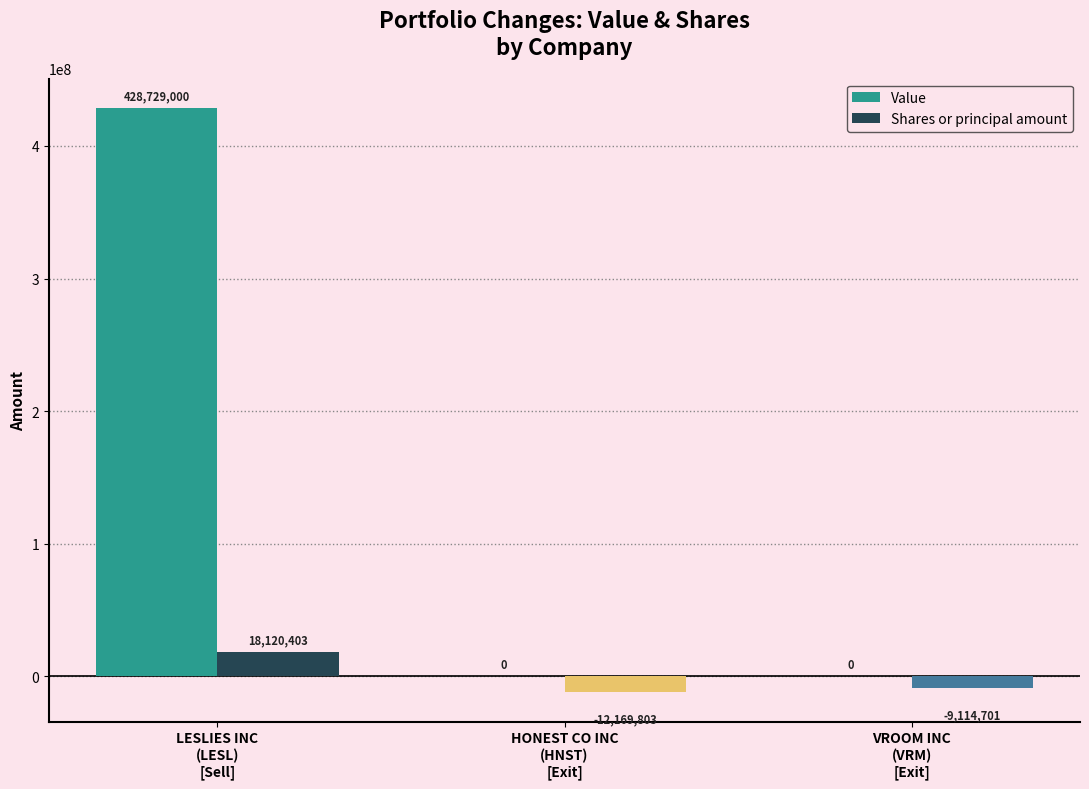

Which series has the widest spread of values?

Value